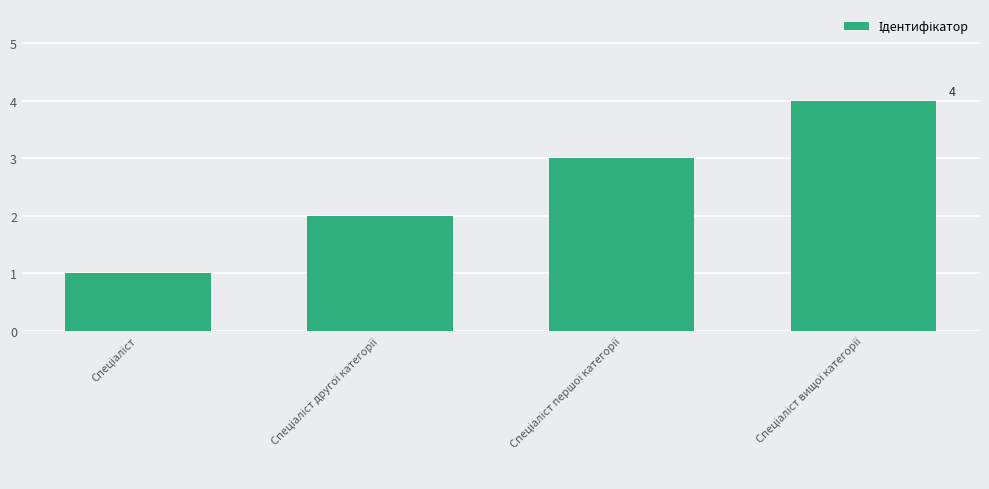

Are the bars grouped side by side (vs. stacked)?

No